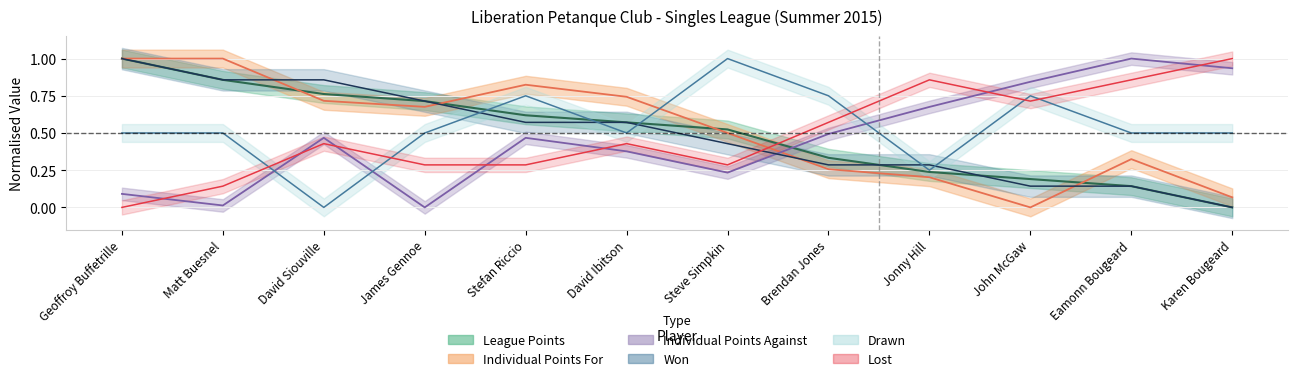

What are all the series names shown in the legend?

League Points, Individual Points For, Individual Points Against, Won, Drawn, Lost